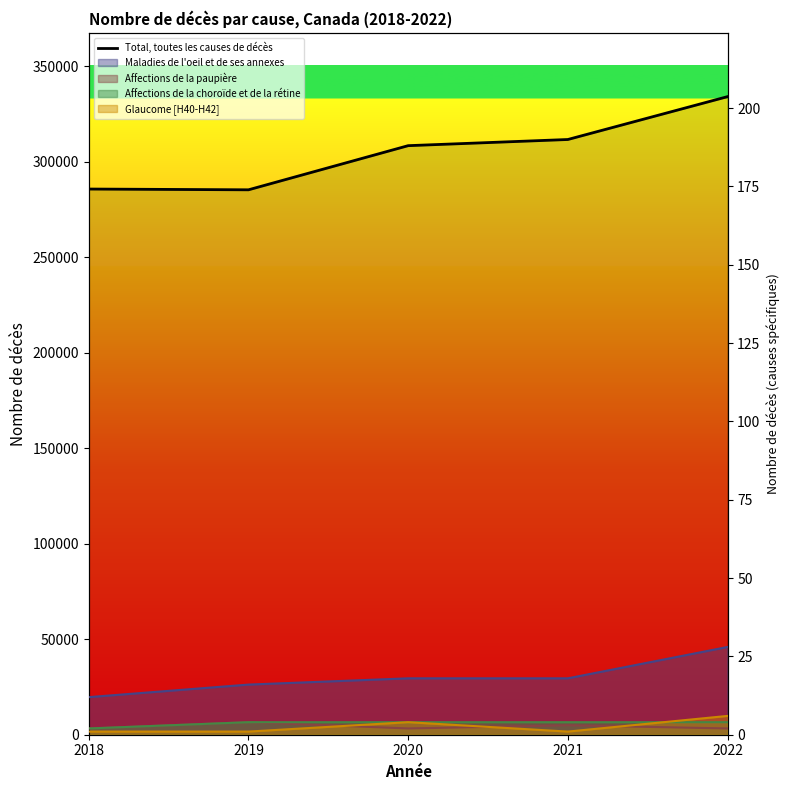

Rank the categories by value from highest to lowest.

2022, 2021, 2020, 2018, 2019